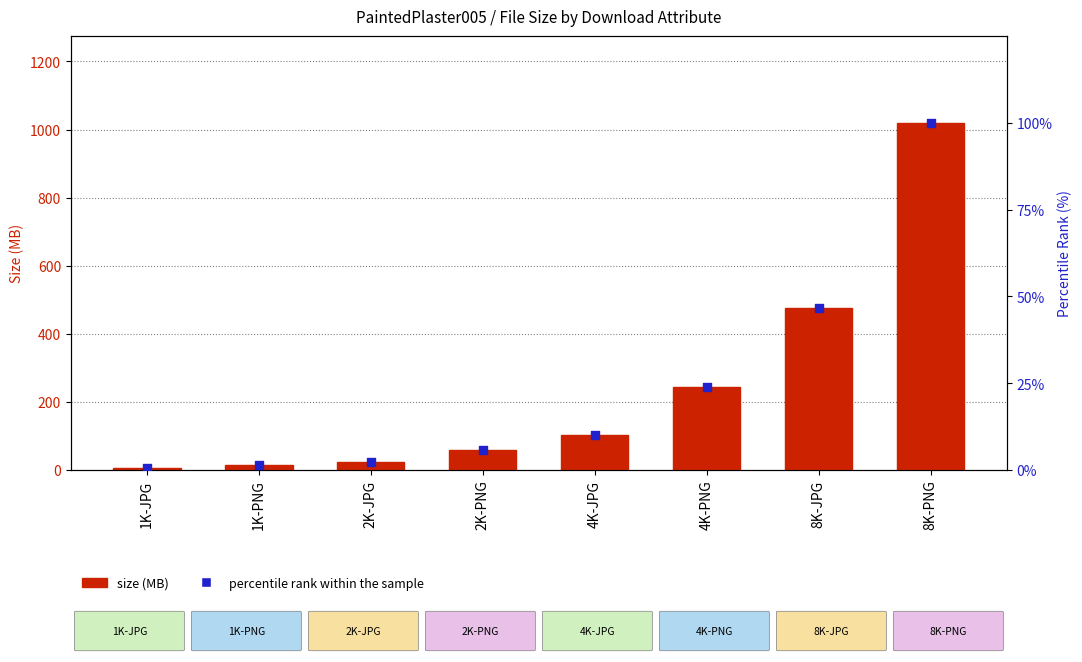

At how many categories does at least one series exceed 858?

1